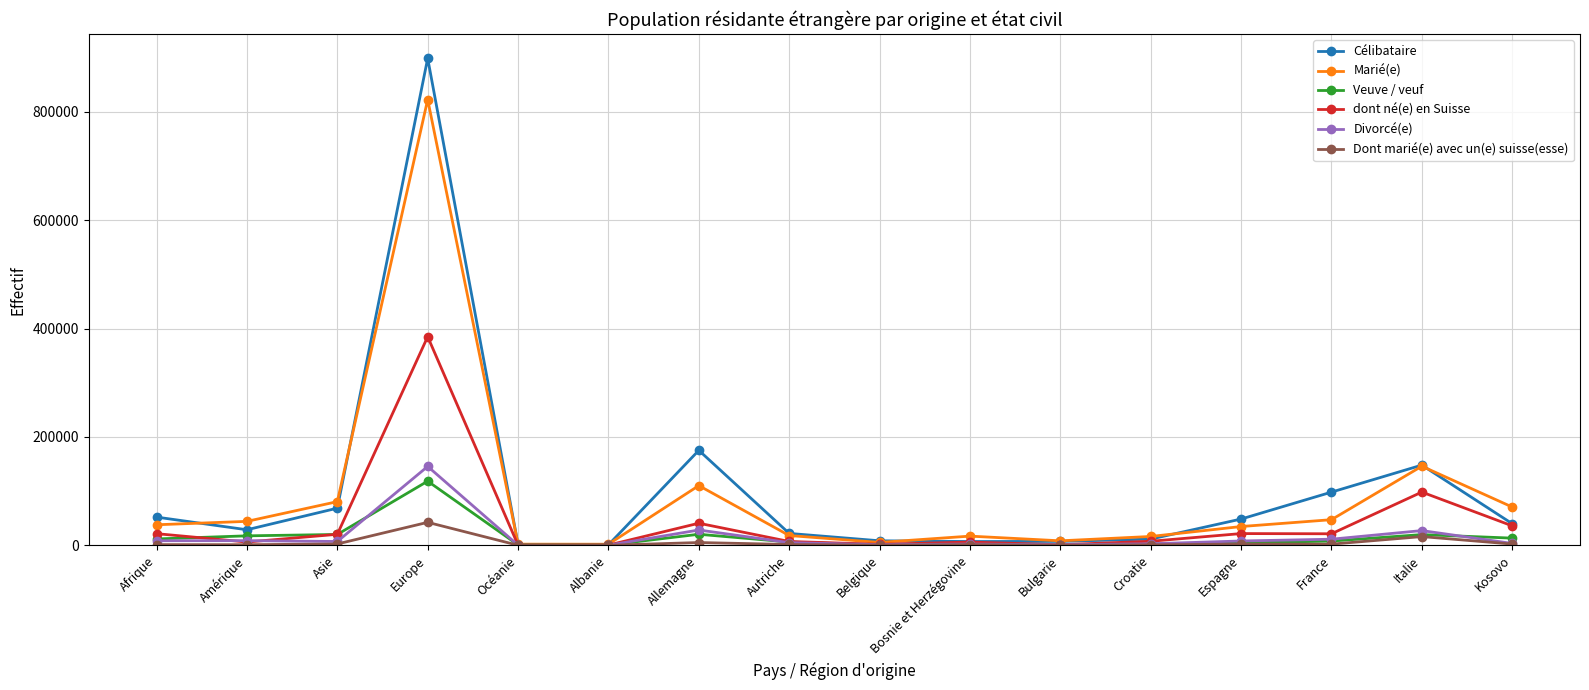

At which label does Divorcé(e) reach its peak?

Europe